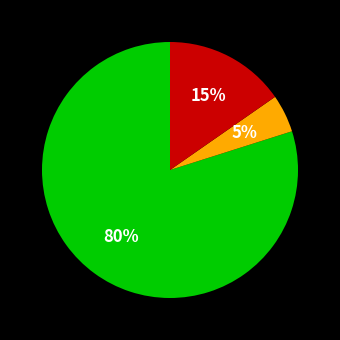

Does any single category account for the majority?

Yes